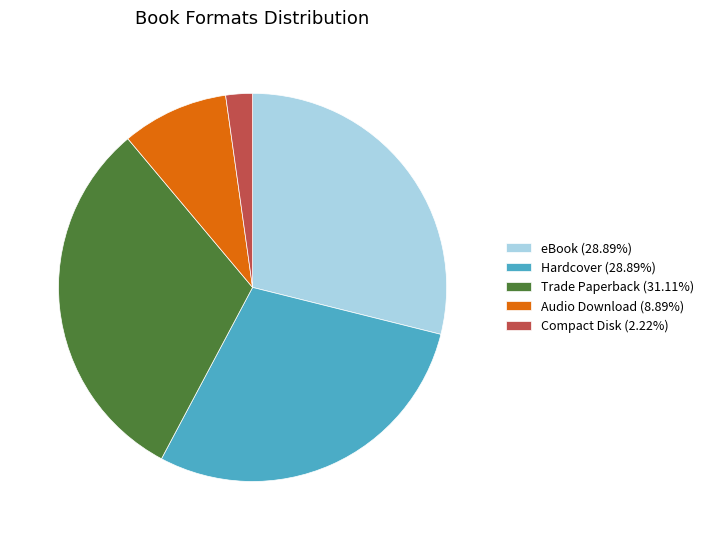

Is the sum of eBook and Hardcover greater than half?

Yes